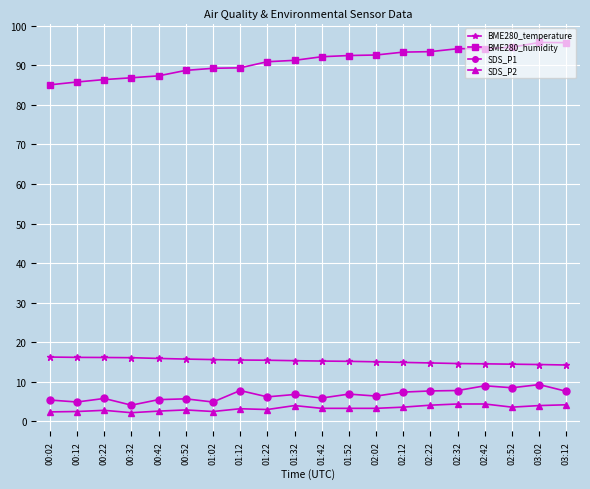

What is the sum of all BME280_temperature values?

305.7